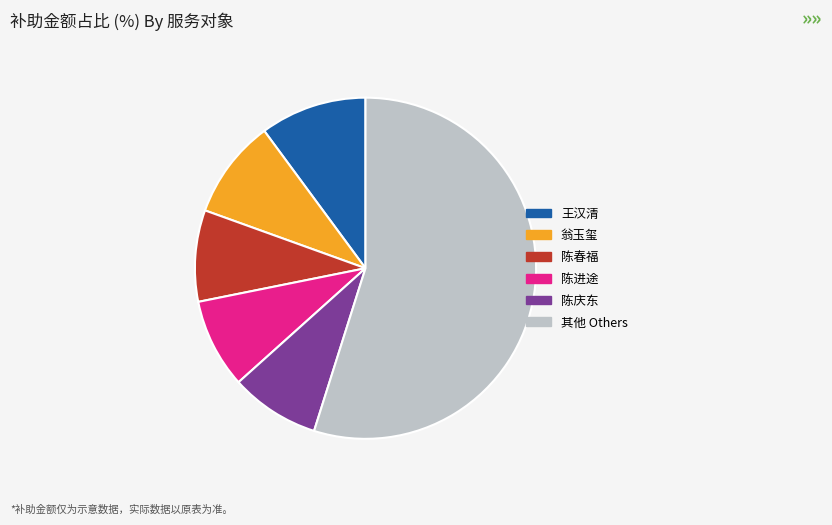

Does any single category account for the majority?

Yes